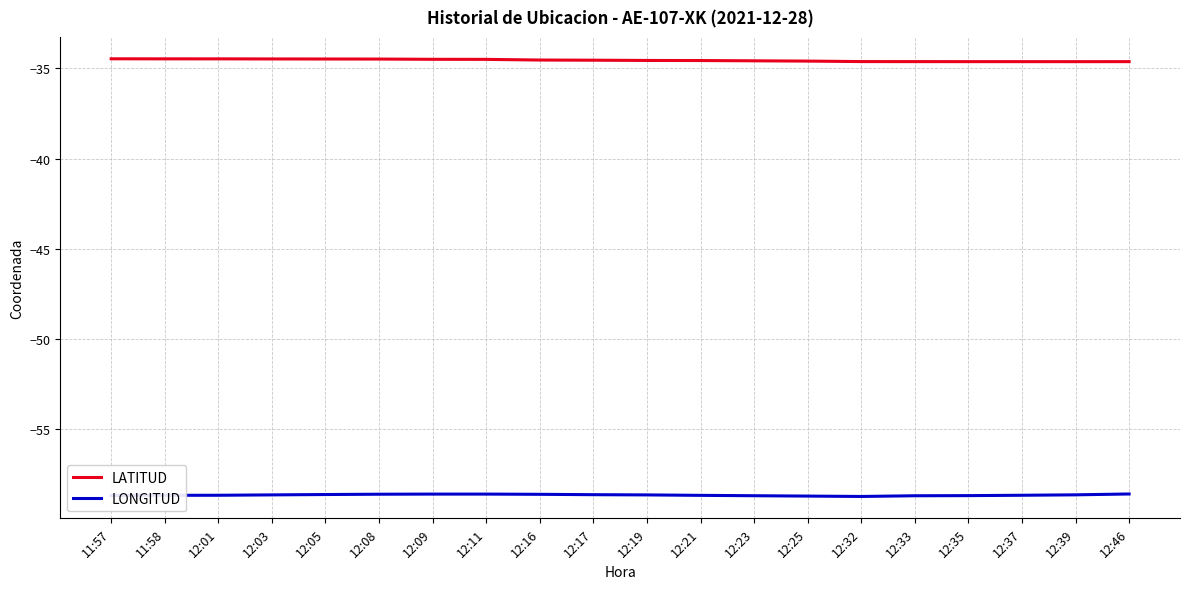

What are all the series names shown in the legend?

LATITUD, LONGITUD